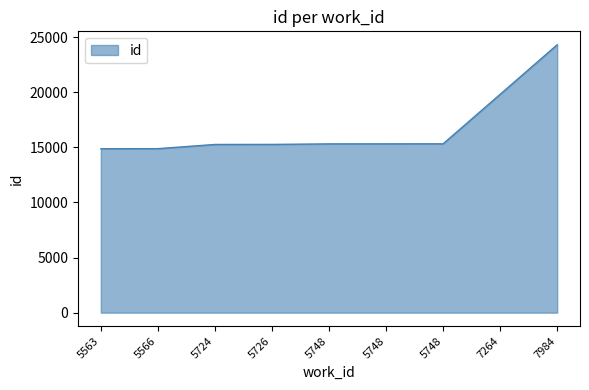

What is the value of the 6th point from the left?

15308